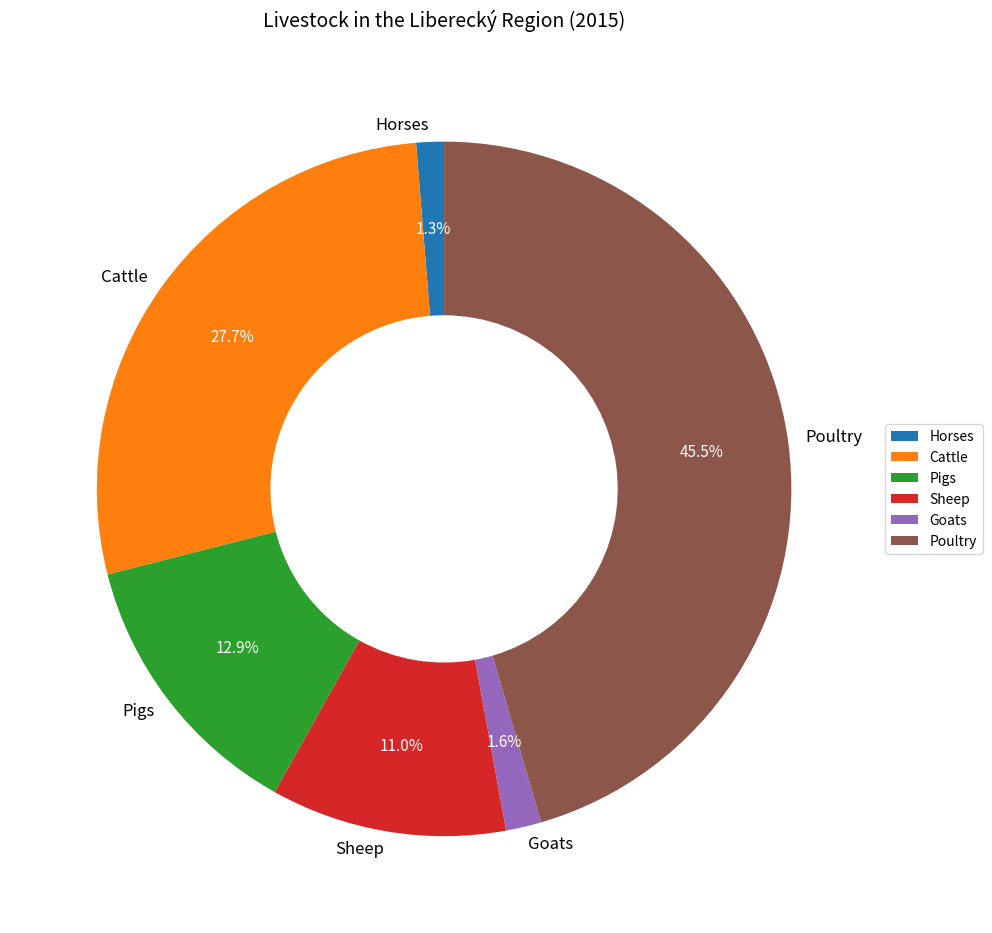

Approximately how many times larger is the value at Pigs compared to Cattle?

0.5